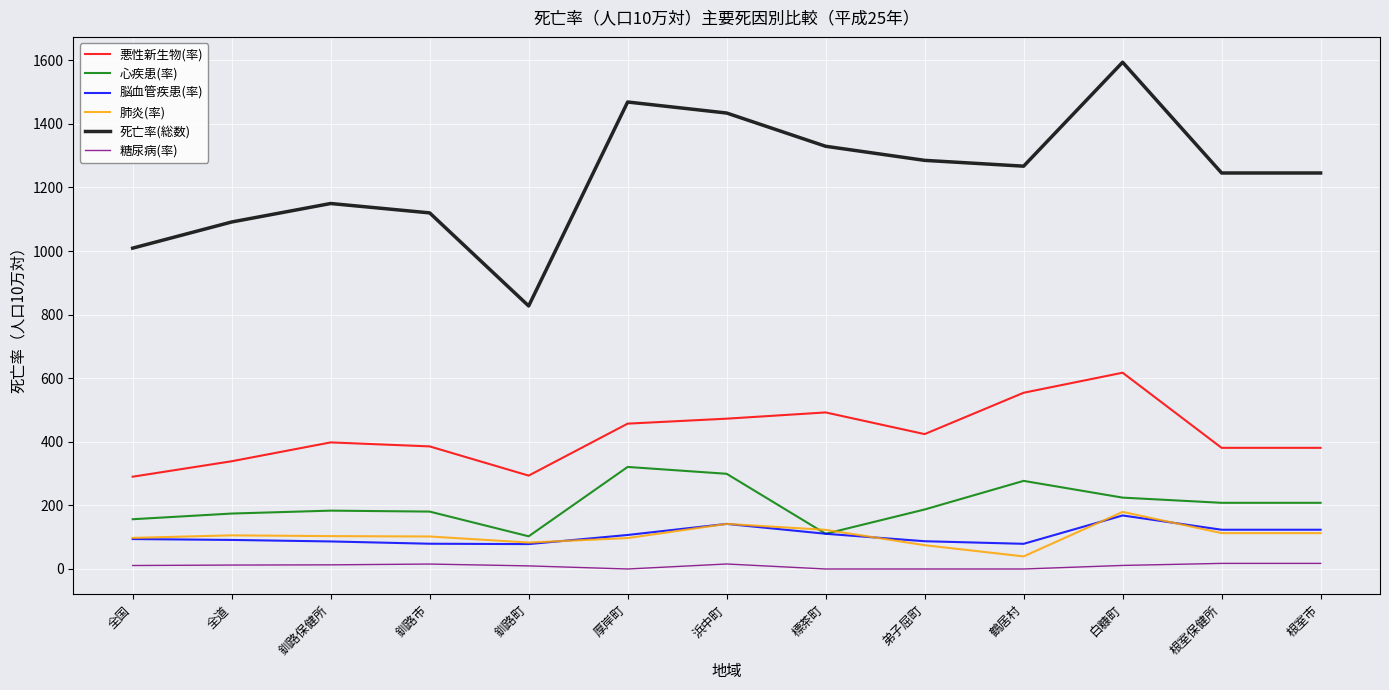

Which label corresponds to the largest value in the chart?

白糠町